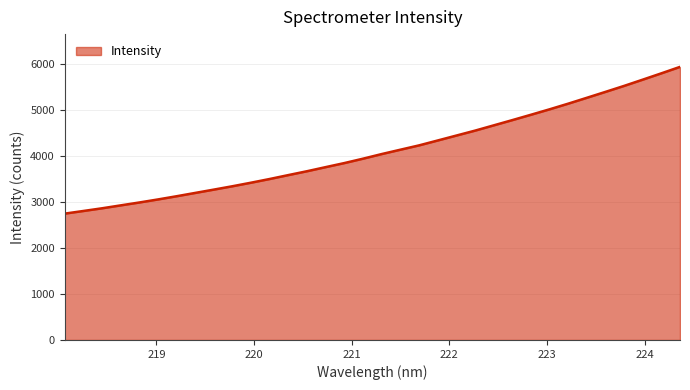

What is the maximum value shown in the chart?

5937.3